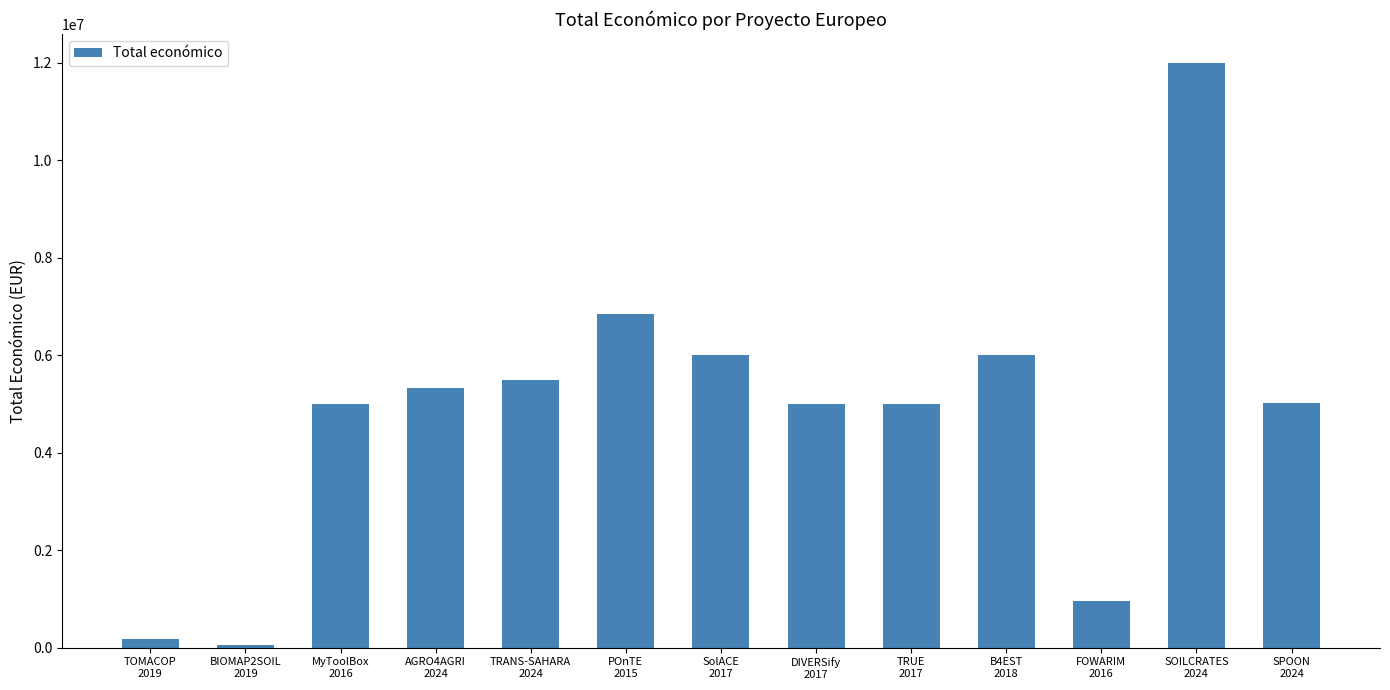

What is the sum of all values?

62856266